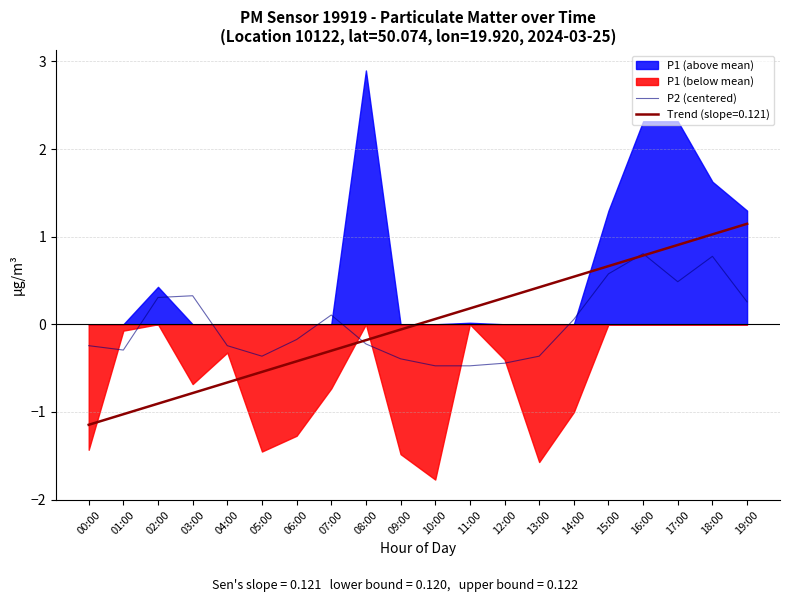

What is the label of the 15th point from the right?

05:00